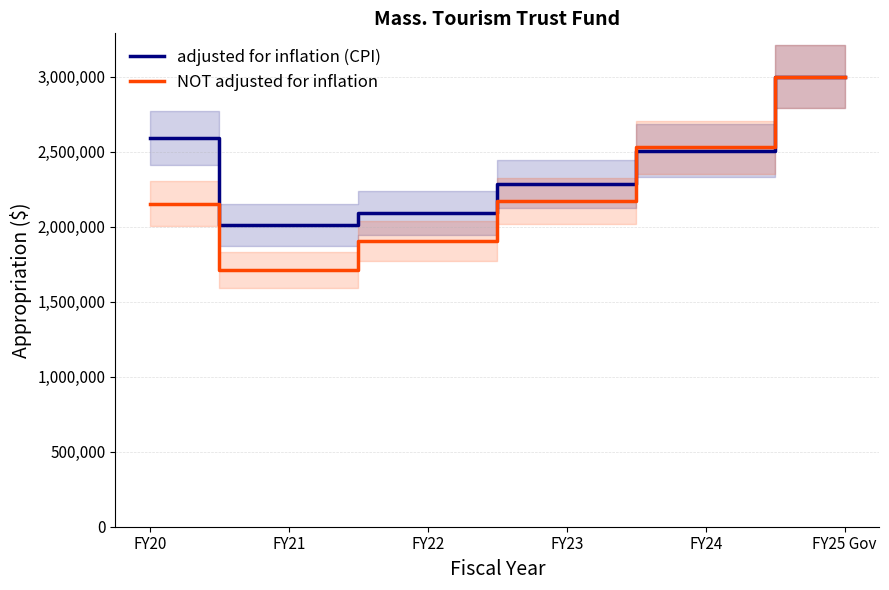

Which series has the widest spread of values?

NOT adjusted for inflation